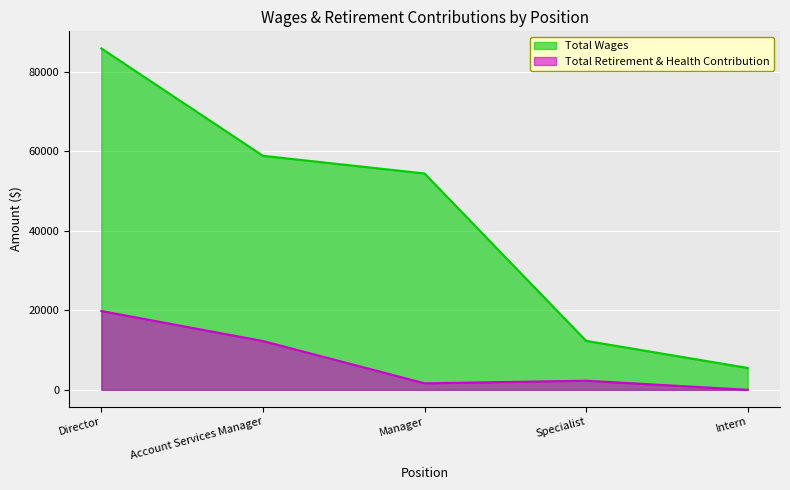

Reading left to right, list all the values displayed in this chart.

Total Wages: 85900	58877	54433	12315	5498
Total Retirement & Health Contribution: 19820	12268	1633	2284	0